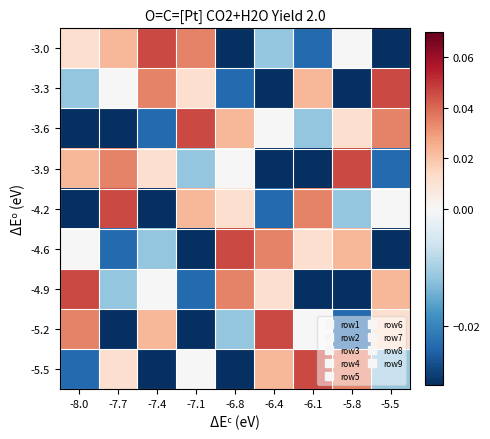

Reading right to left, transcribe all the data shown in this chart.

-3.0: -5.5=-0.0	-5.8=0.0	-6.1=-0.0	-6.4=-0.0	-6.8=-0.0	-7.1=0.0	-7.4=0.0	-7.7=0.0	-8.0=0.0
-3.3: -5.5=0.0	-5.8=-0.0	-6.1=0.0	-6.4=-0.0	-6.8=-0.0	-7.1=0.0	-7.4=0.0	-7.7=0.0	-8.0=-0.0
-3.6: -5.5=0.0	-5.8=0.0	-6.1=-0.0	-6.4=0.0	-6.8=0.0	-7.1=0.0	-7.4=-0.0	-7.7=-0.0	-8.0=-0.0
-3.9: -5.5=-0.0	-5.8=0.0	-6.1=-0.0	-6.4=-0.0	-6.8=0.0	-7.1=-0.0	-7.4=0.0	-7.7=0.0	-8.0=0.0
-4.2: -5.5=0.0	-5.8=-0.0	-6.1=0.0	-6.4=-0.0	-6.8=0.0	-7.1=0.0	-7.4=-0.0	-7.7=0.0	-8.0=-0.0
-4.6: -5.5=-0.0	-5.8=0.0	-6.1=0.0	-6.4=0.0	-6.8=0.0	-7.1=-0.0	-7.4=-0.0	-7.7=-0.0	-8.0=0.0
-4.9: -5.5=0.0	-5.8=-0.0	-6.1=-0.0	-6.4=0.0	-6.8=0.0	-7.1=-0.0	-7.4=0.0	-7.7=-0.0	-8.0=0.0
-5.2: -5.5=0.0	-5.8=-0.0	-6.1=0.0	-6.4=0.0	-6.8=-0.0	-7.1=-0.0	-7.4=0.0	-7.7=-0.0	-8.0=0.0
-5.5: -5.5=-0.0	-5.8=0.0	-6.1=0.0	-6.4=0.0	-6.8=-0.0	-7.1=0.0	-7.4=-0.0	-7.7=0.0	-8.0=-0.0